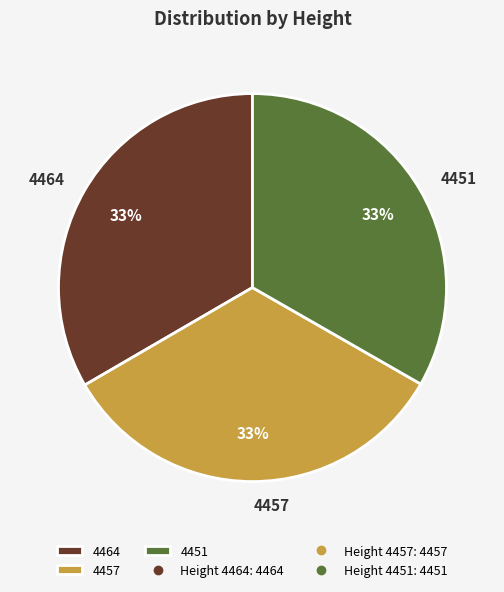

To the nearest percent, what portion does 4457 represent?

33%